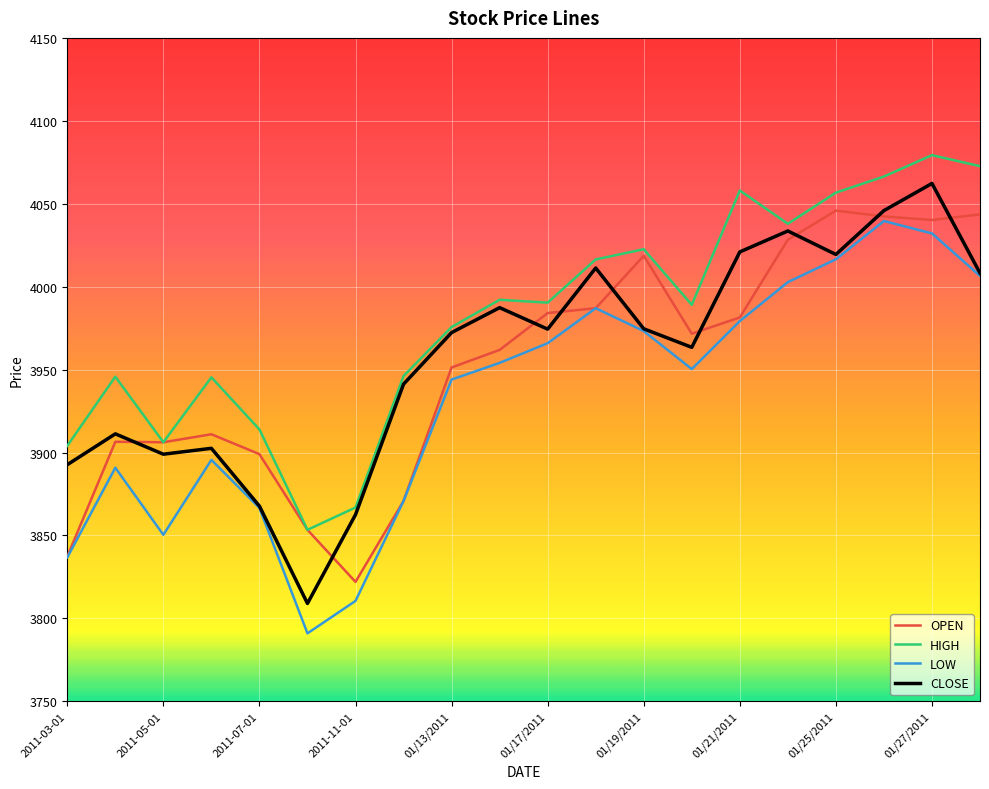

Which series has the largest total across all categories?

HIGH